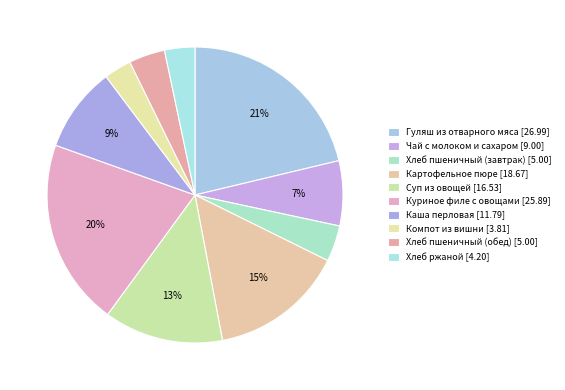

Does Чай с молоком и сахаром account for over 50% of the chart?

No